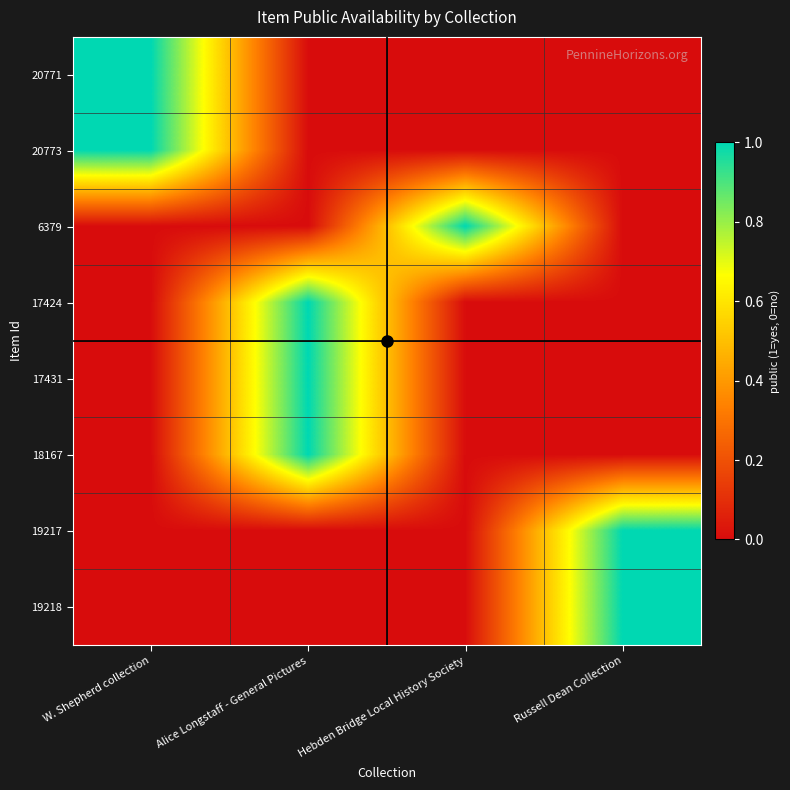

Which category has the lowest value across all series?

Alice Longstaff - General Pictures